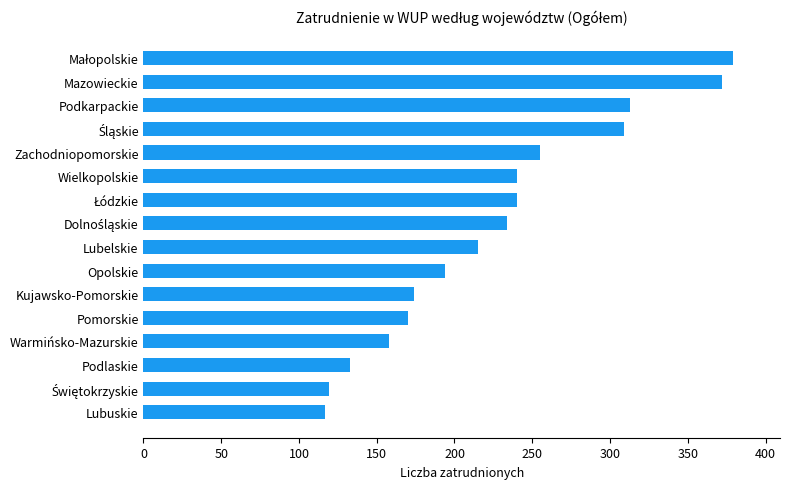

Does the chart contain stacked bars?

No